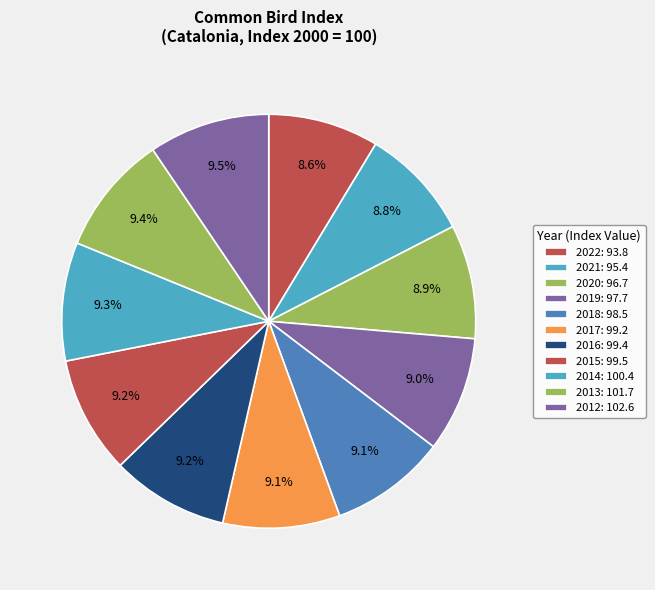

Which slice is the smallest?

2022